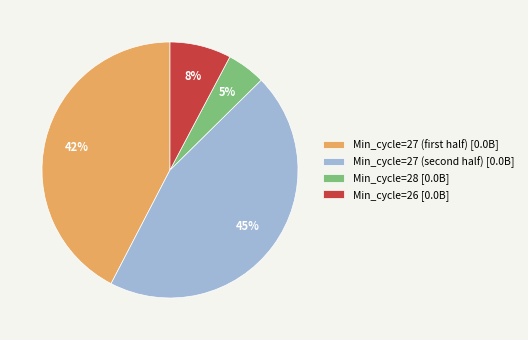

To the nearest percent, what percentage of the pie is Min_cycle=26 [0.0B]?

8%